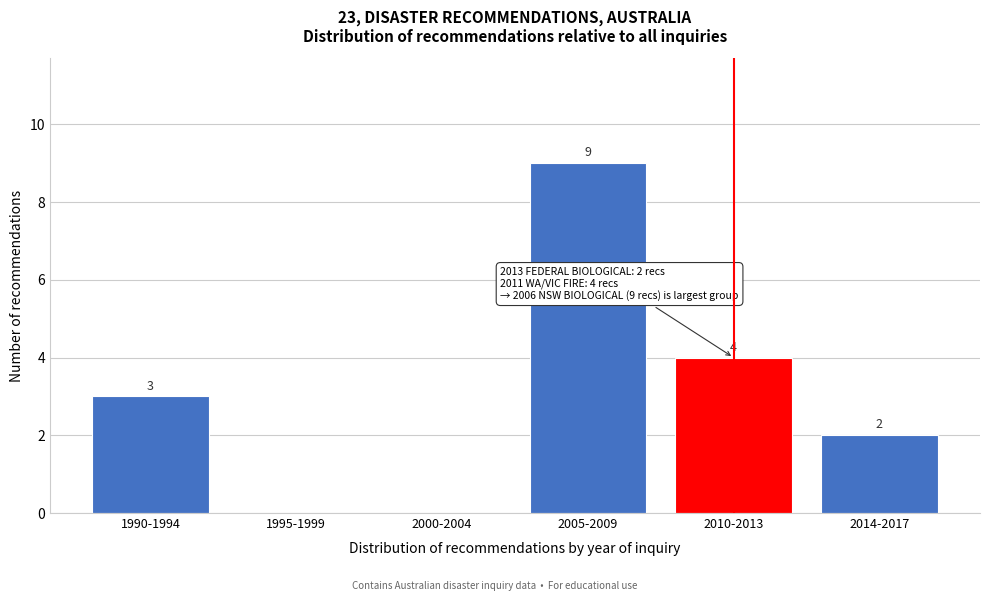

Reading left to right, list all the values displayed in this chart.

1990-1994=3	1995-1999=0	2000-2004=0	2005-2009=9	2010-2013=4	2014-2017=2